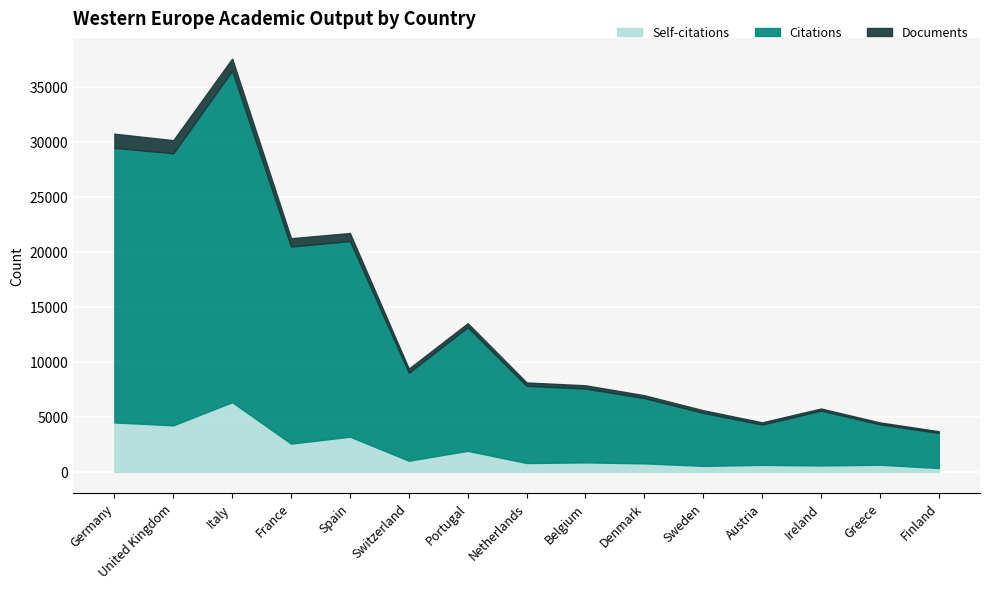

Where is the first local minimum for Citations?

United Kingdom